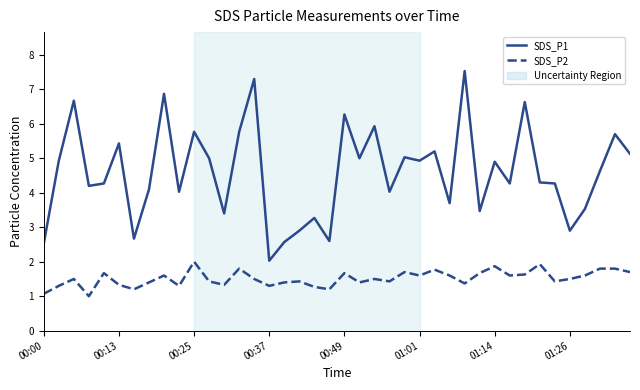

List the series in order of their overall mean, lowest first.

SDS_P2, SDS_P1